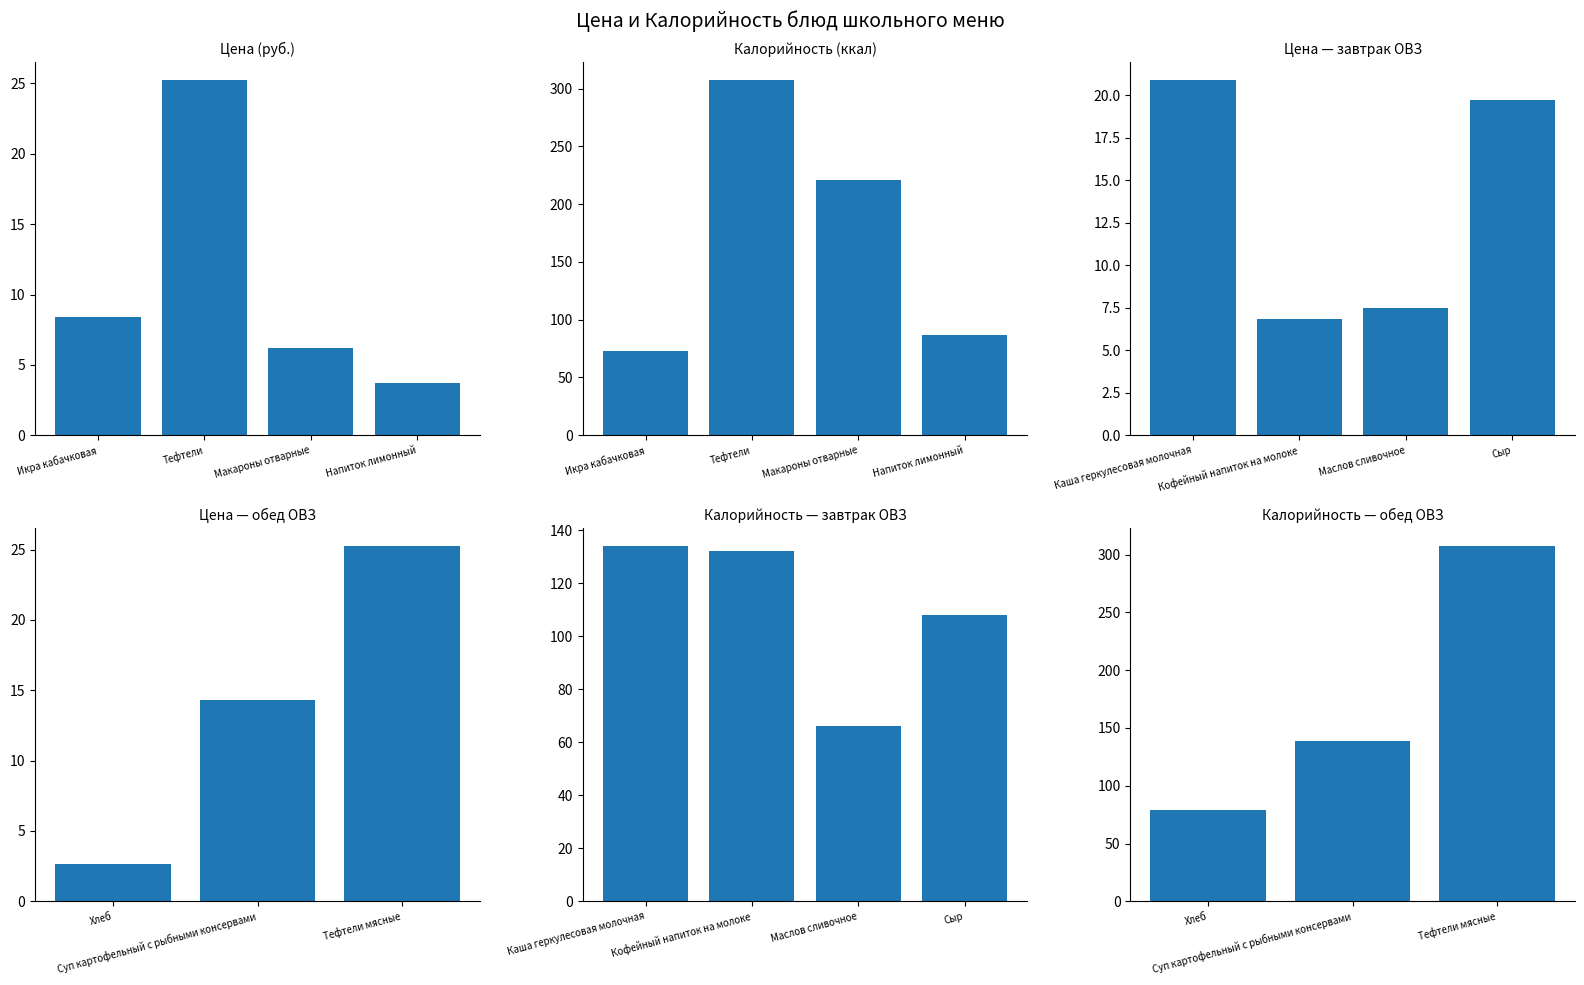

What is the sum of all Цена values?

142.5